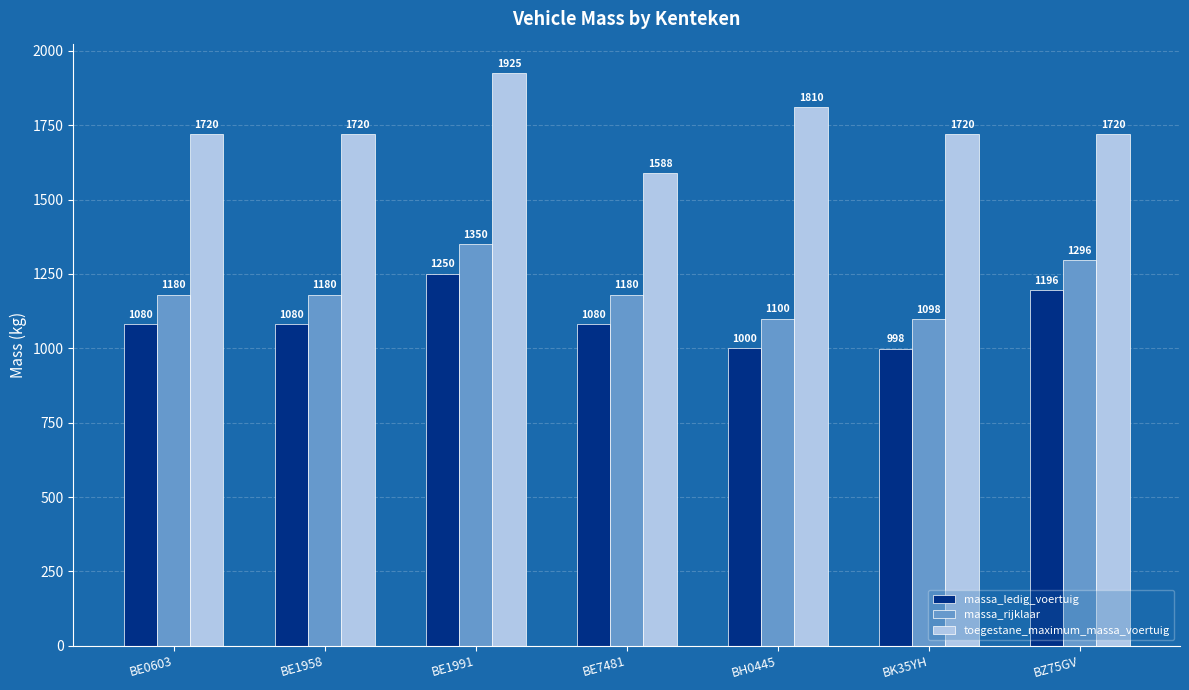

Reading right to left, what are all the values shown in this chart?

massa_ledig_voertuig: BZ75GV=1196	BK35YH=998	BH0445=1000	BE7481=1080	BE1991=1250	BE1958=1080	BE0603=1080
massa_rijklaar: BZ75GV=1296	BK35YH=1098	BH0445=1100	BE7481=1180	BE1991=1350	BE1958=1180	BE0603=1180
toegestane_maximum_massa_voertuig: BZ75GV=1720	BK35YH=1720	BH0445=1810	BE7481=1588	BE1991=1925	BE1958=1720	BE0603=1720